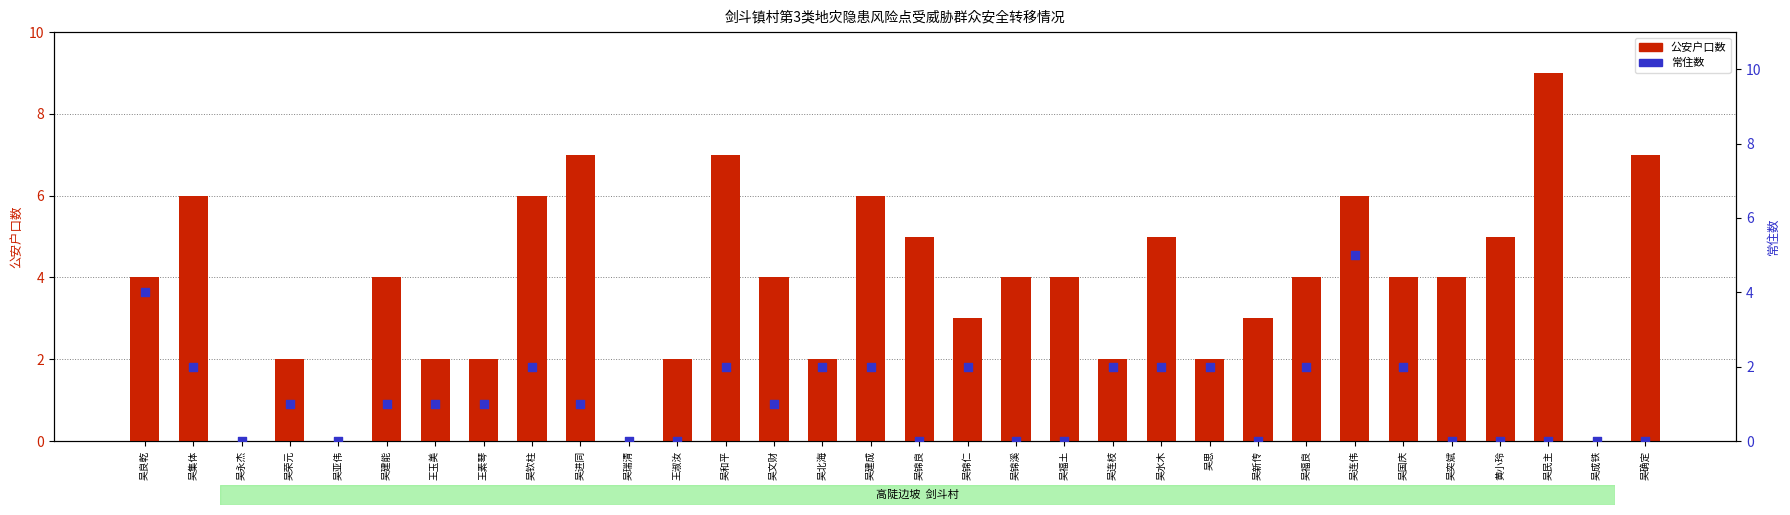

At which category is the sum across all series the highest?

吴连伟